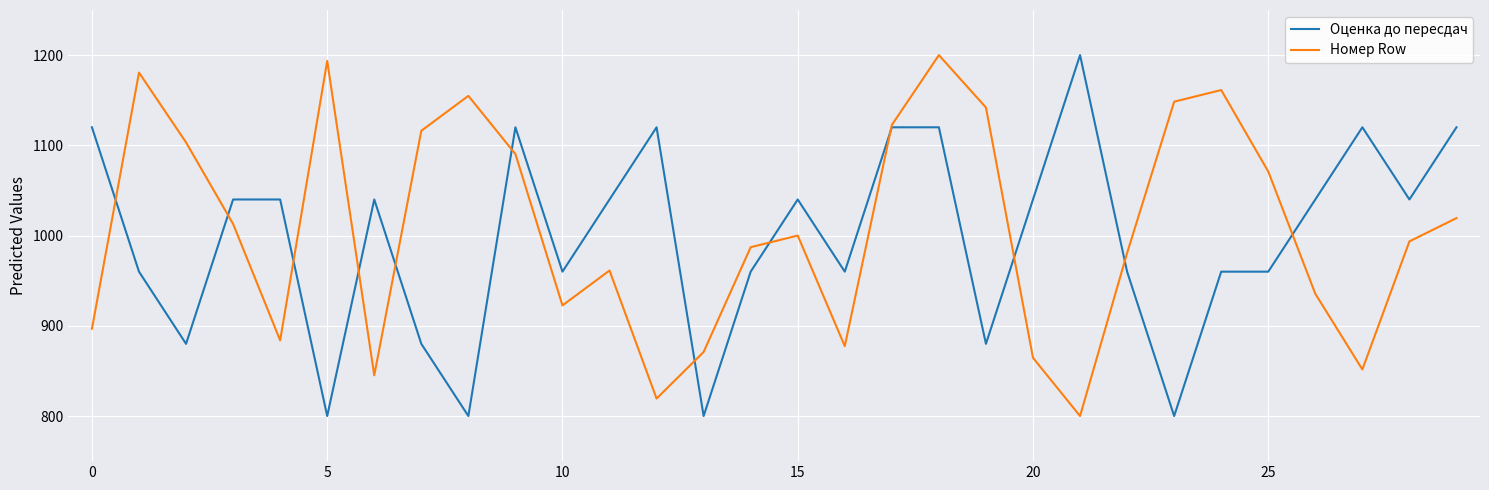

True or false: Номер Row has more than 1 interior local peaks.

True